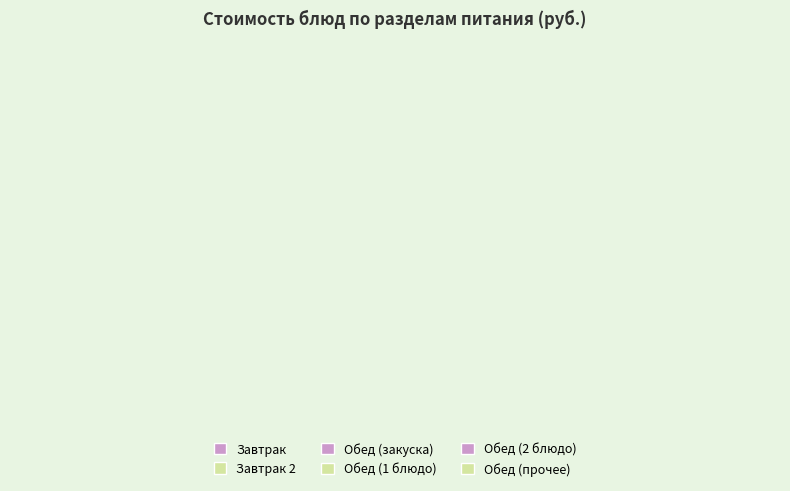

Which has a higher value, Обед (закуска) or Обед (1 блюдо)?

Обед (1 блюдо)